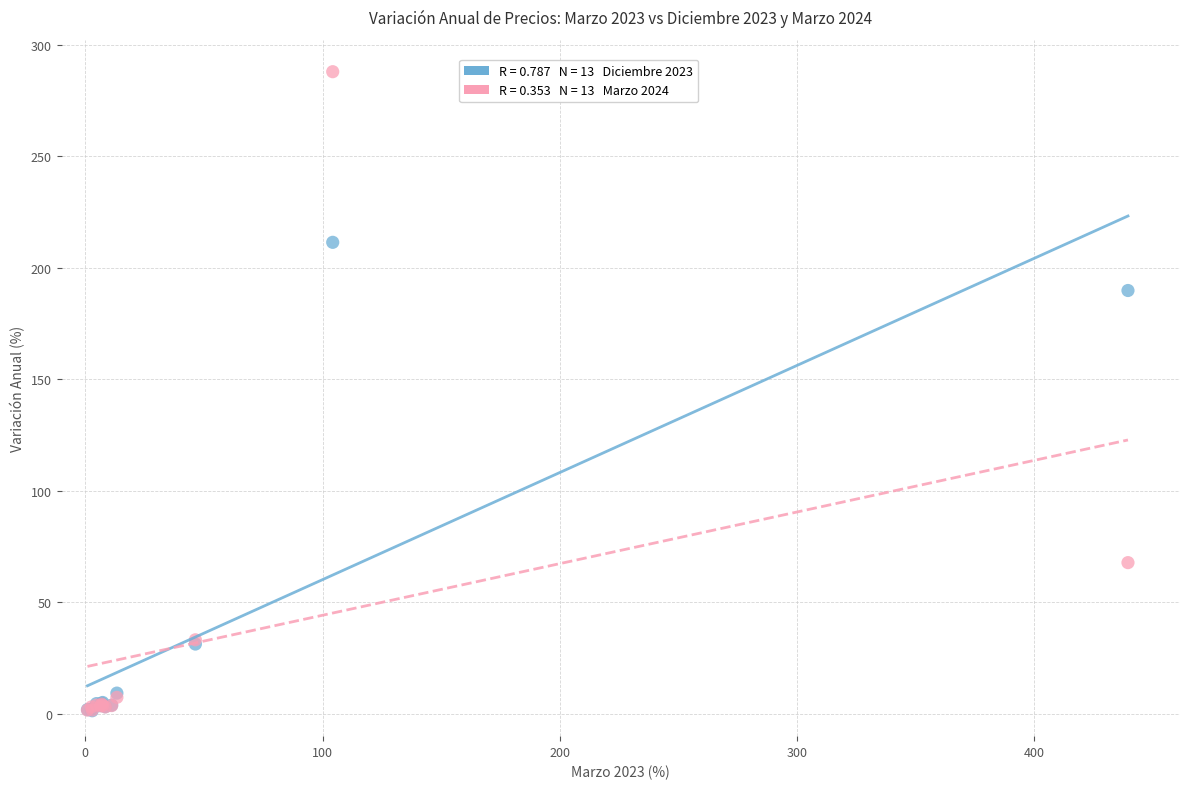

Across all series, what Y value is closest to 144?

189.8